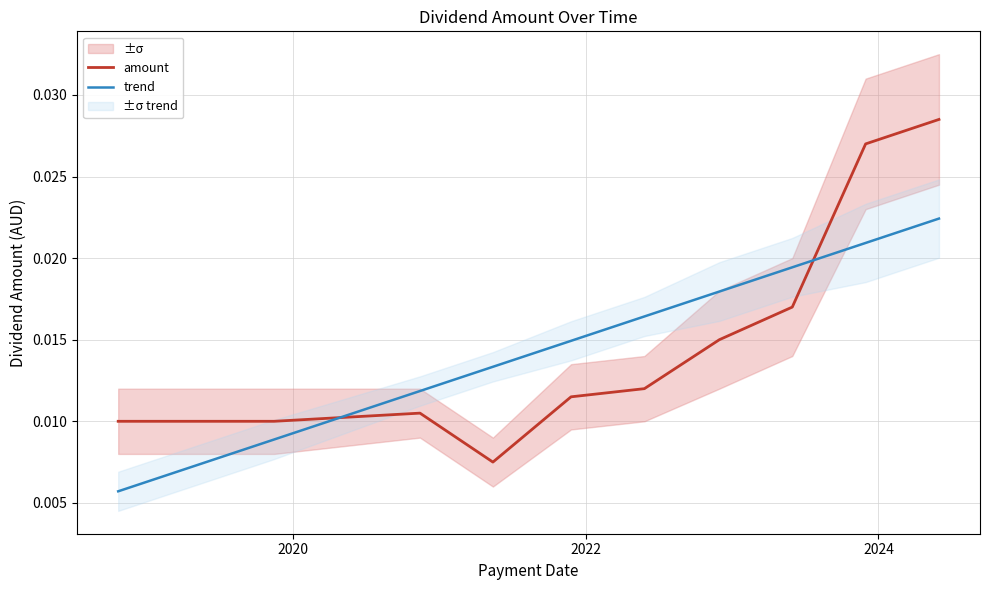

Which series ends up on top after the final intersection of trend and amount?

amount